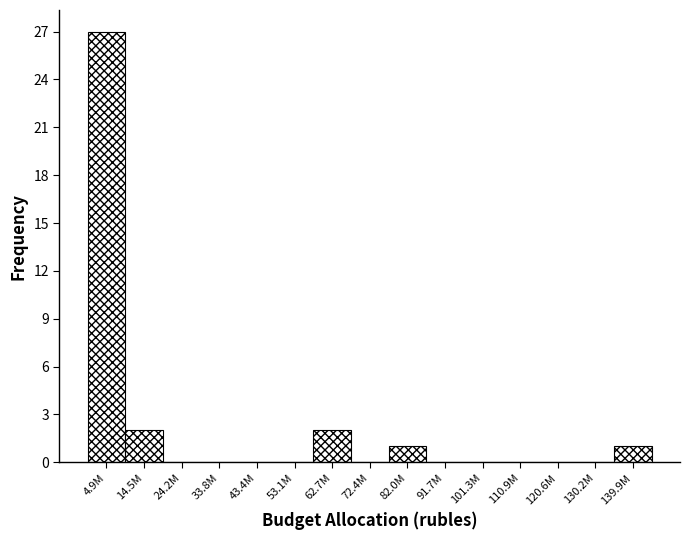

Reading left to right, transcribe all the data shown in this chart.

4.9M=27	14.5M=2	24.2M=0	33.8M=0	43.4M=0	53.1M=0	62.7M=2	72.4M=0	82.0M=1	91.7M=0	101.3M=0	110.9M=0	120.6M=0	130.2M=0	139.9M=1